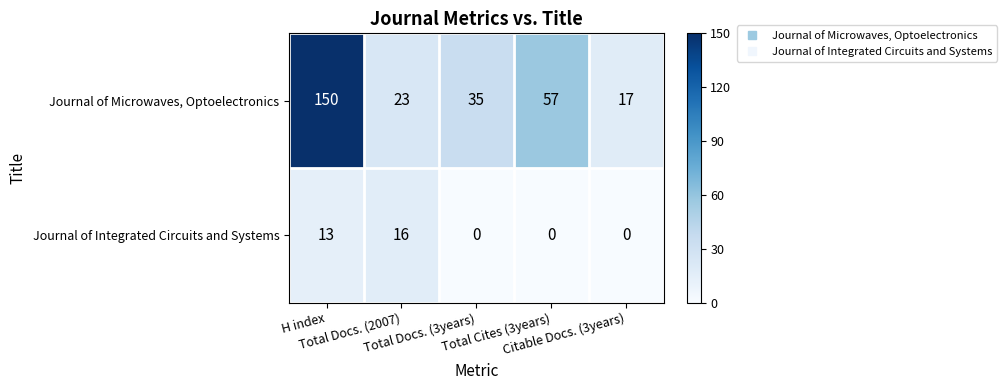

Rank the series by their average value, from highest to lowest.

Journal of Microwaves, Optoelectronics, Journal of Integrated Circuits and Systems